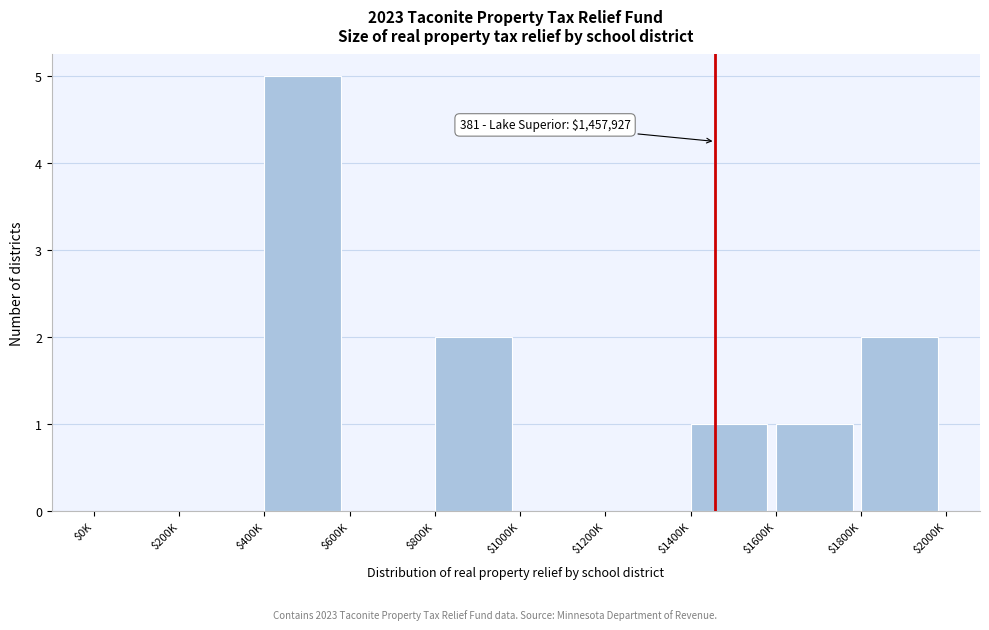

What is the sum of all values?

11